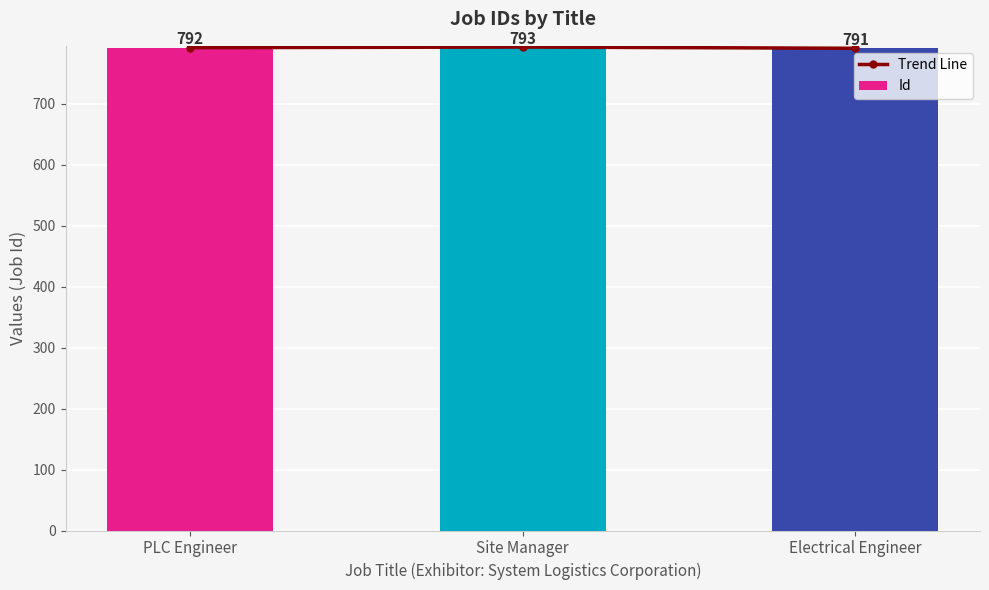

Rank the categories by Id value from highest to lowest.

Site Manager, PLC Engineer, Electrical Engineer